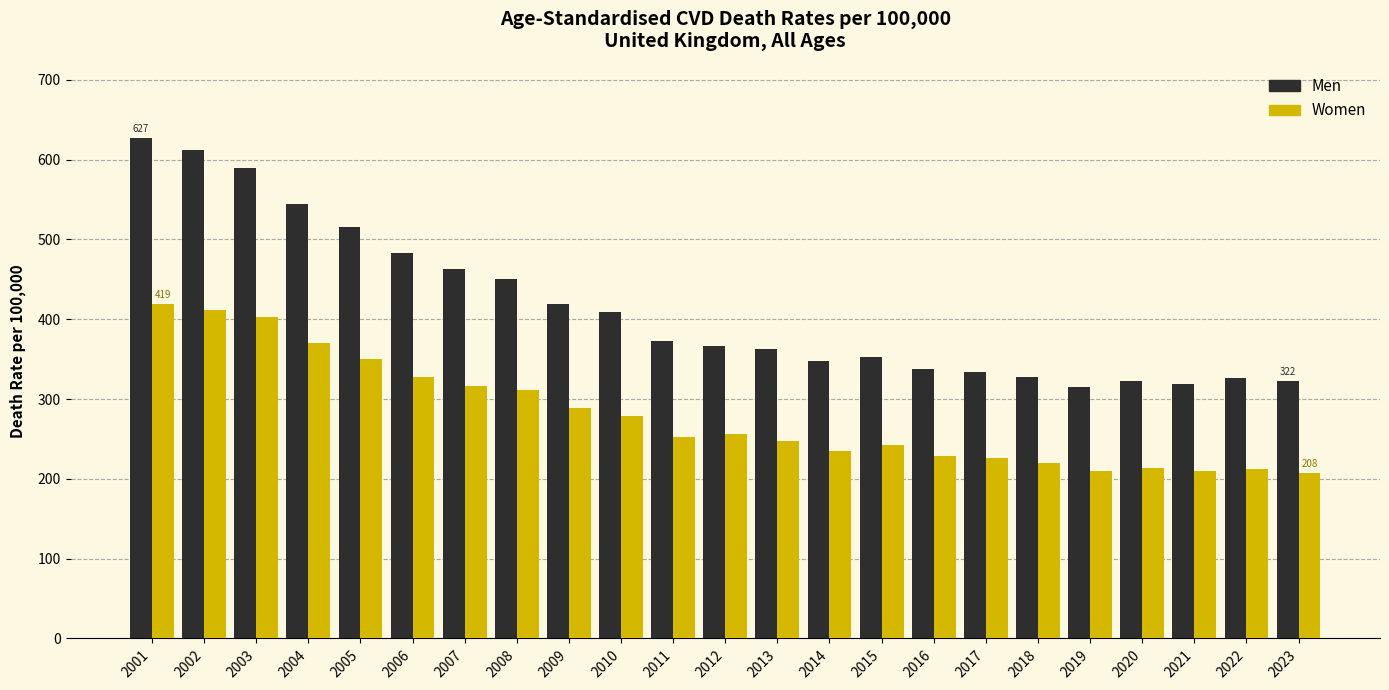

Which series has the widest spread of values?

Men